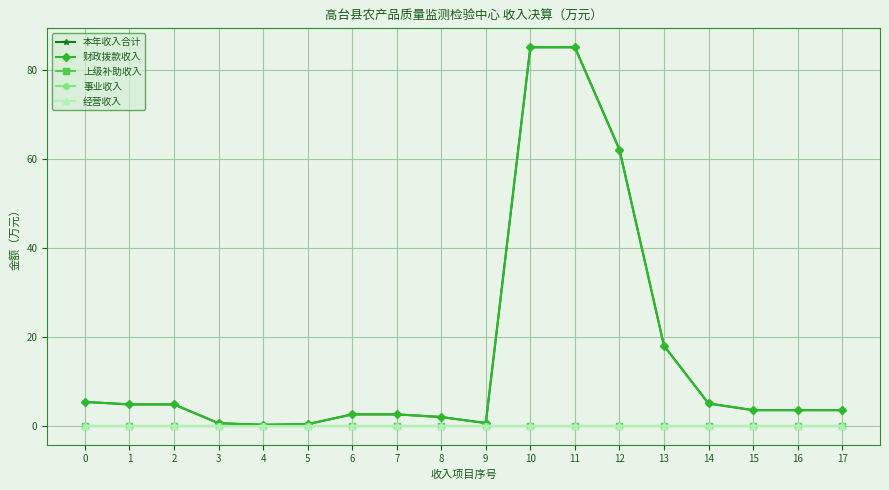

Reading left to right, what are all the values shown in this chart?

本年收入合计: 5.3	4.8	4.8	0.6	0.2	0.3	2.5	2.5	1.9	0.6	85.0	85.0	62.1	18.0	5.0	3.5	3.5	3.5
财政拨款收入: 5.3	4.8	4.8	0.6	0.2	0.3	2.5	2.5	1.9	0.6	85.0	85.0	62.1	18.0	5.0	3.5	3.5	3.5
上级补助收入: 0.0	0.0	0.0	0.0	0.0	0.0	0.0	0.0	0.0	0.0	0.0	0.0	0.0	0.0	0.0	0.0	0.0	0.0
事业收入: 0.0	0.0	0.0	0.0	0.0	0.0	0.0	0.0	0.0	0.0	0.0	0.0	0.0	0.0	0.0	0.0	0.0	0.0
经营收入: 0.0	0.0	0.0	0.0	0.0	0.0	0.0	0.0	0.0	0.0	0.0	0.0	0.0	0.0	0.0	0.0	0.0	0.0